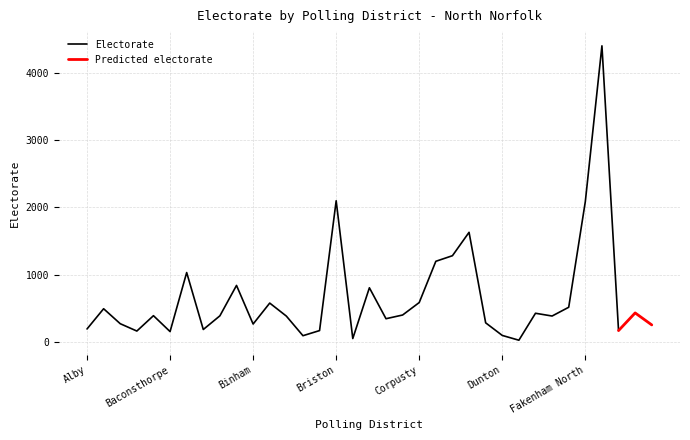

Reading left to right, transcribe all the data shown in this chart.

195	495	273	164	392	156	1032	187	390	841	268	579	386	95	171	2097	53	806	347	402	587	1199	1282	1629	286	99	28	428	387	517	2085	4396	171	433	255